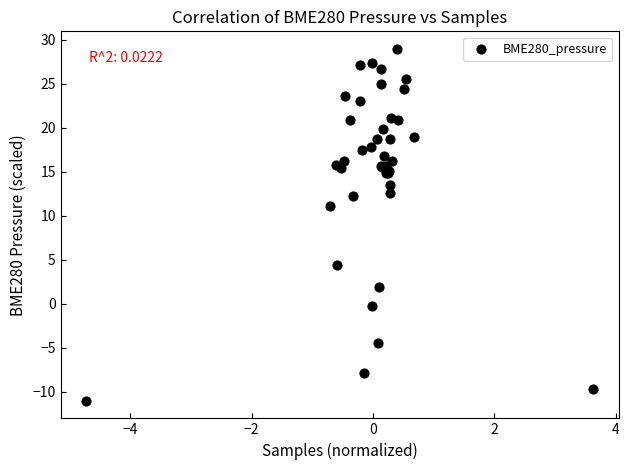

What Y value in the scatter plot is closest to 8?

11.1